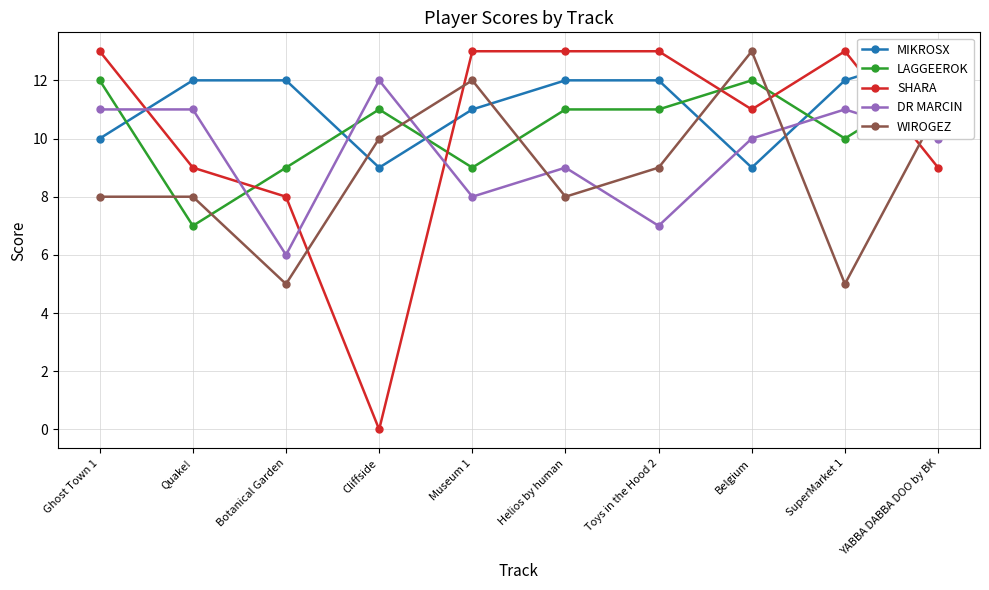

What is the difference between the highest and lowest values at Ghost Town 1?

5